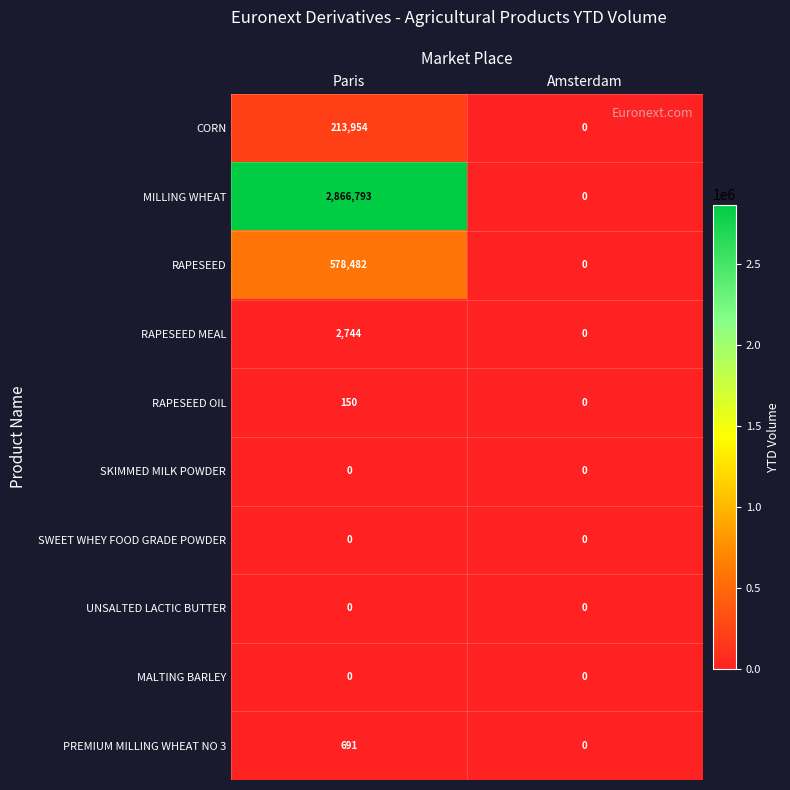

What is the sum of all CORN values?

213954